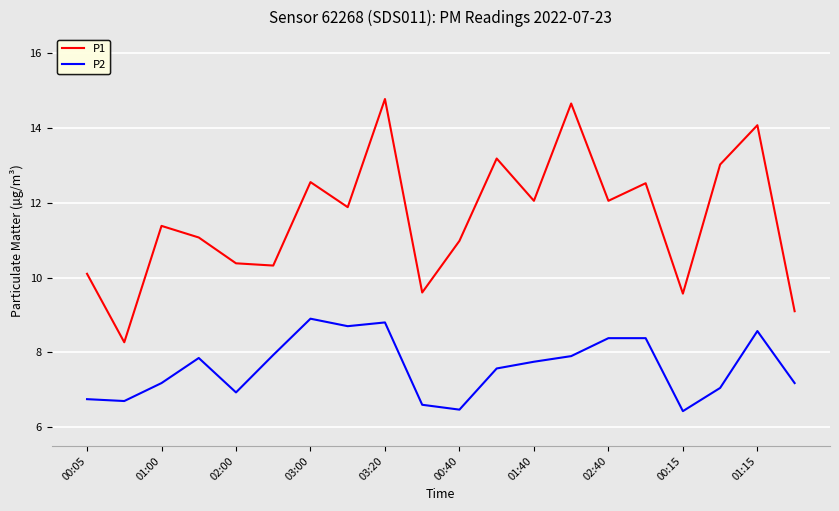

Is this an area chart (filled region under the line)?

No